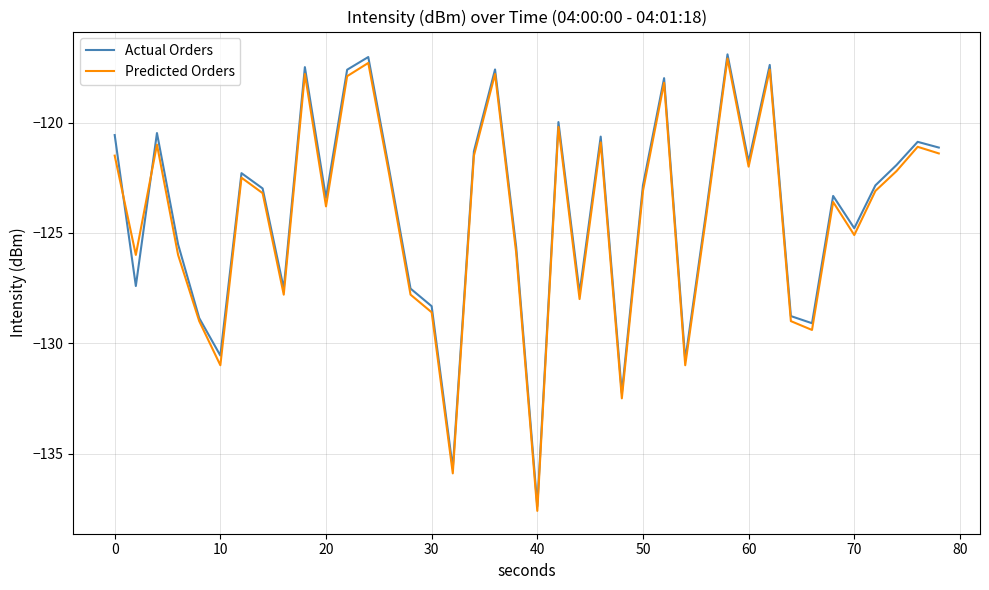

Is this an area chart (filled region under the line)?

No